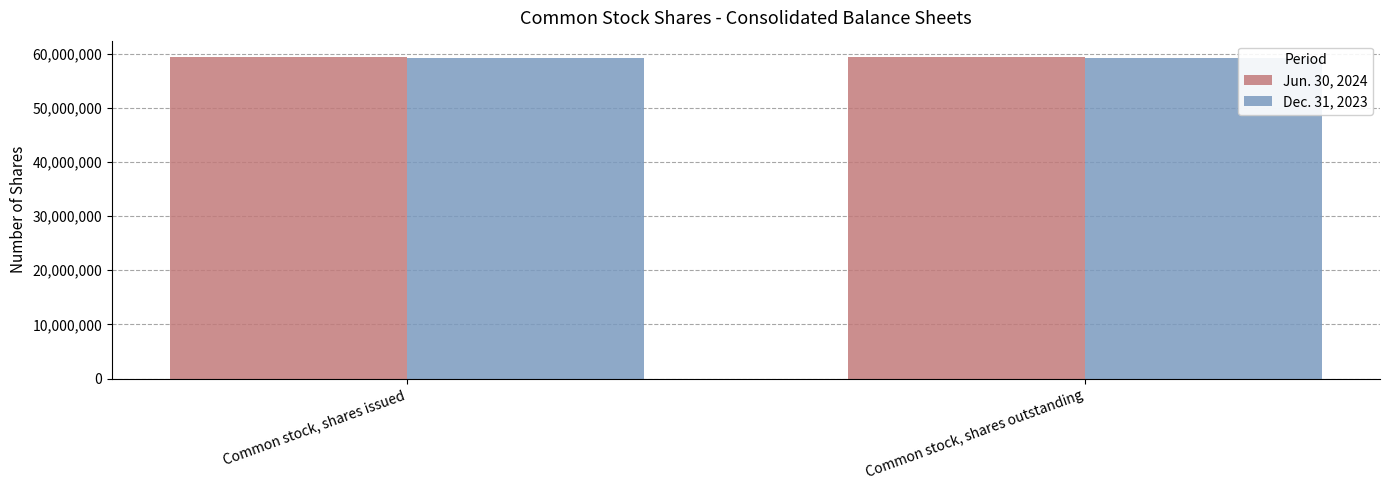

List the series in order of their peak value, lowest first.

Dec. 31, 2023, Jun. 30, 2024